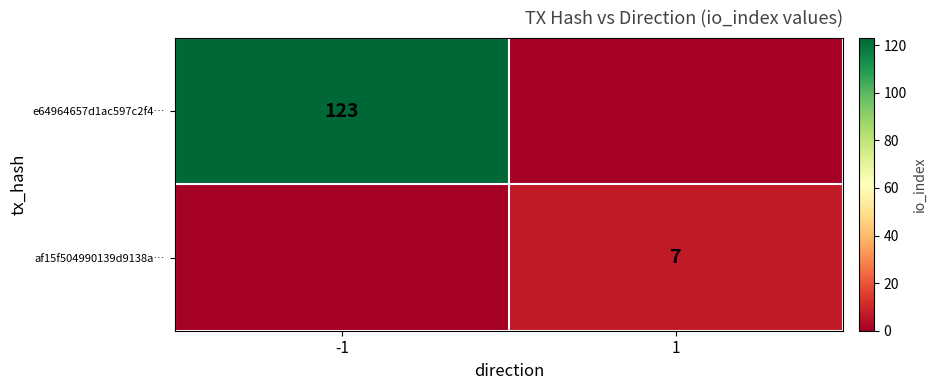

At how many categories does at least one series exceed 51?

1